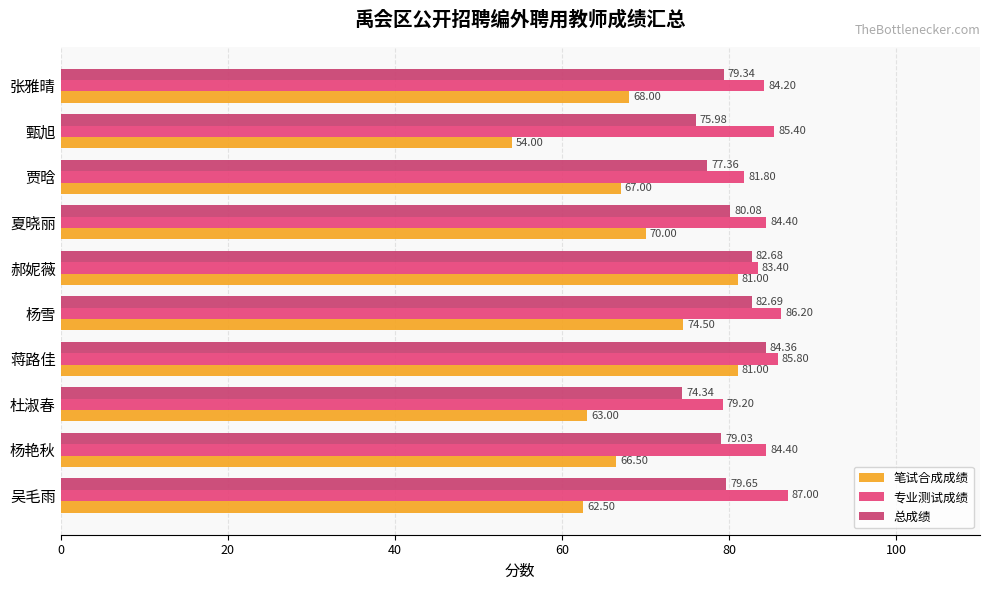

What is the minimum value shown in the chart?

54.0